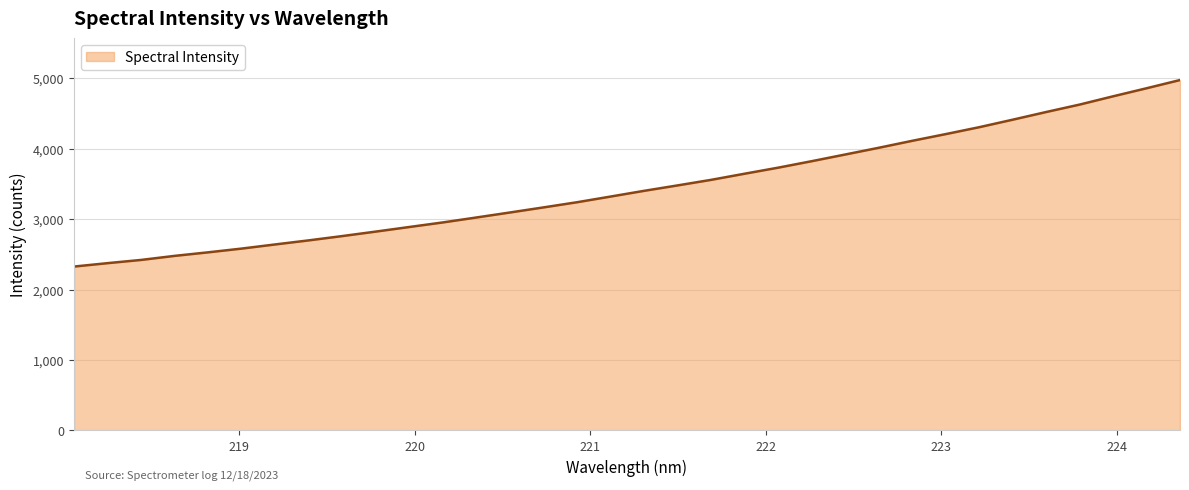

What is the difference between the maximum and minimum values?

2648.1